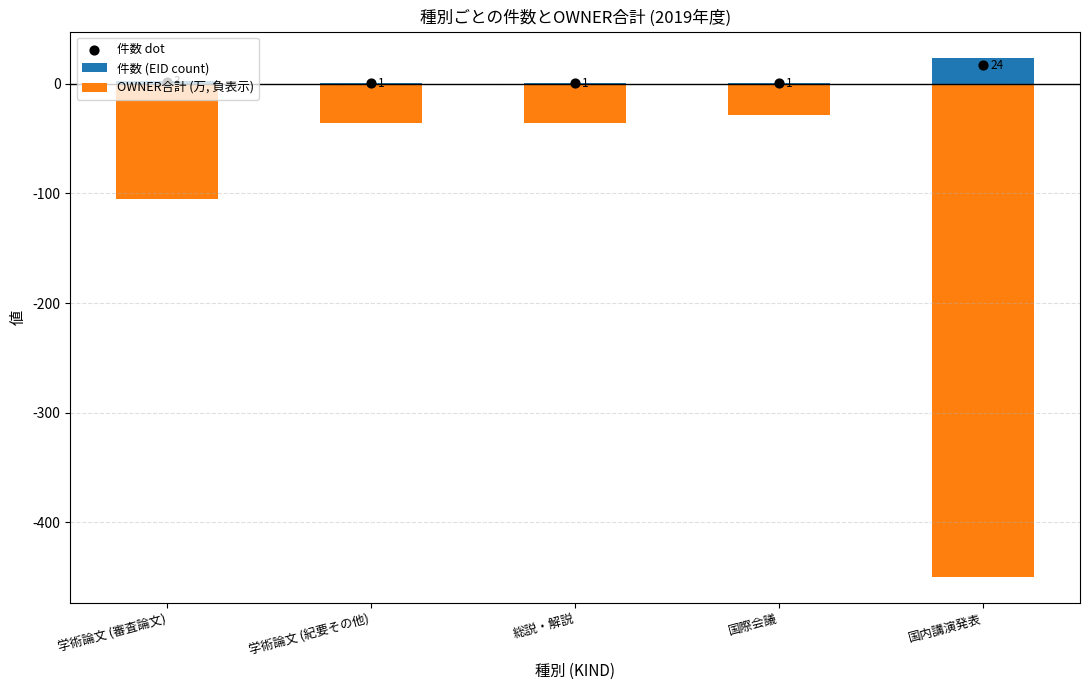

What are all the series names shown in the legend?

件数 (EID count), OWNER合計 (万, 負表示)